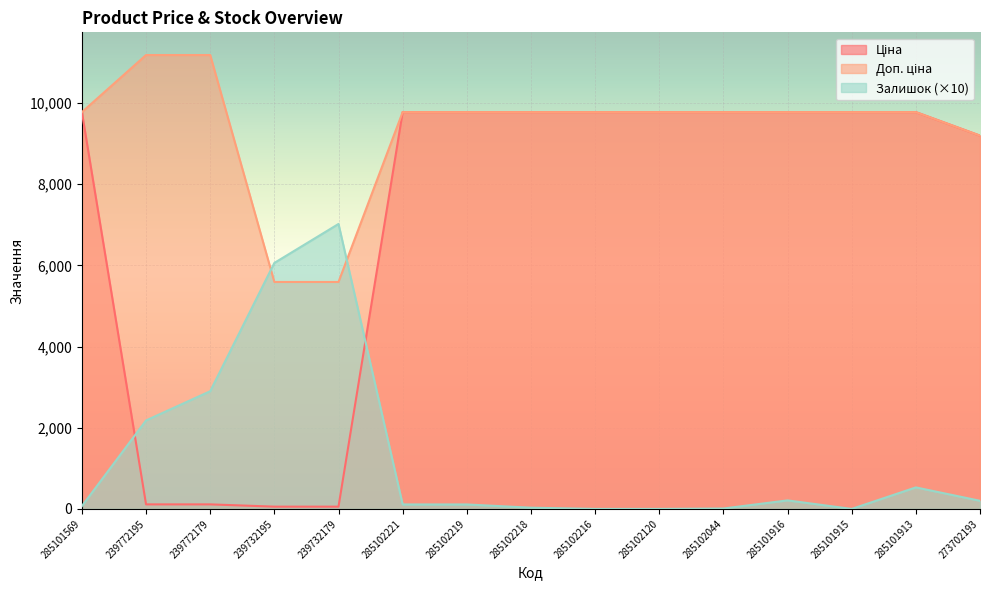

List the labels in order of Доп. ціна value, largest first.

239772195, 239772179, 285101569, 285102221, 285102219, 285102218, 285102216, 285102120, 285102044, 285101916, 285101915, 285101913, 273702193, 239732195, 239732179